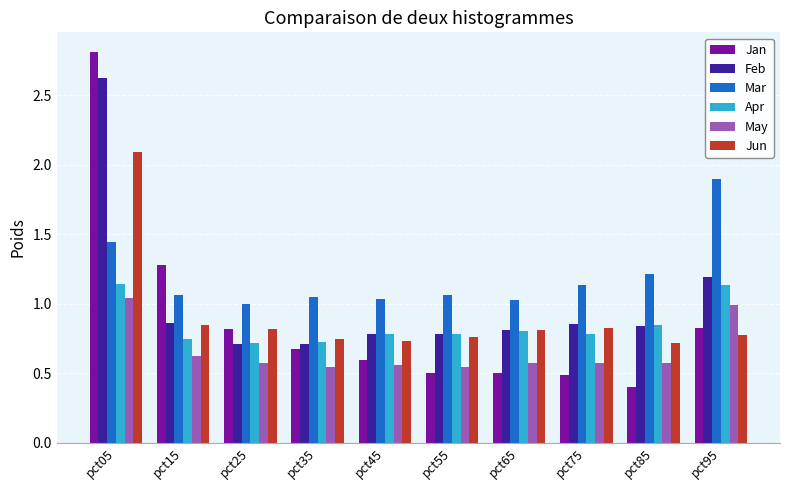

Which series has the widest spread of values?

Jan